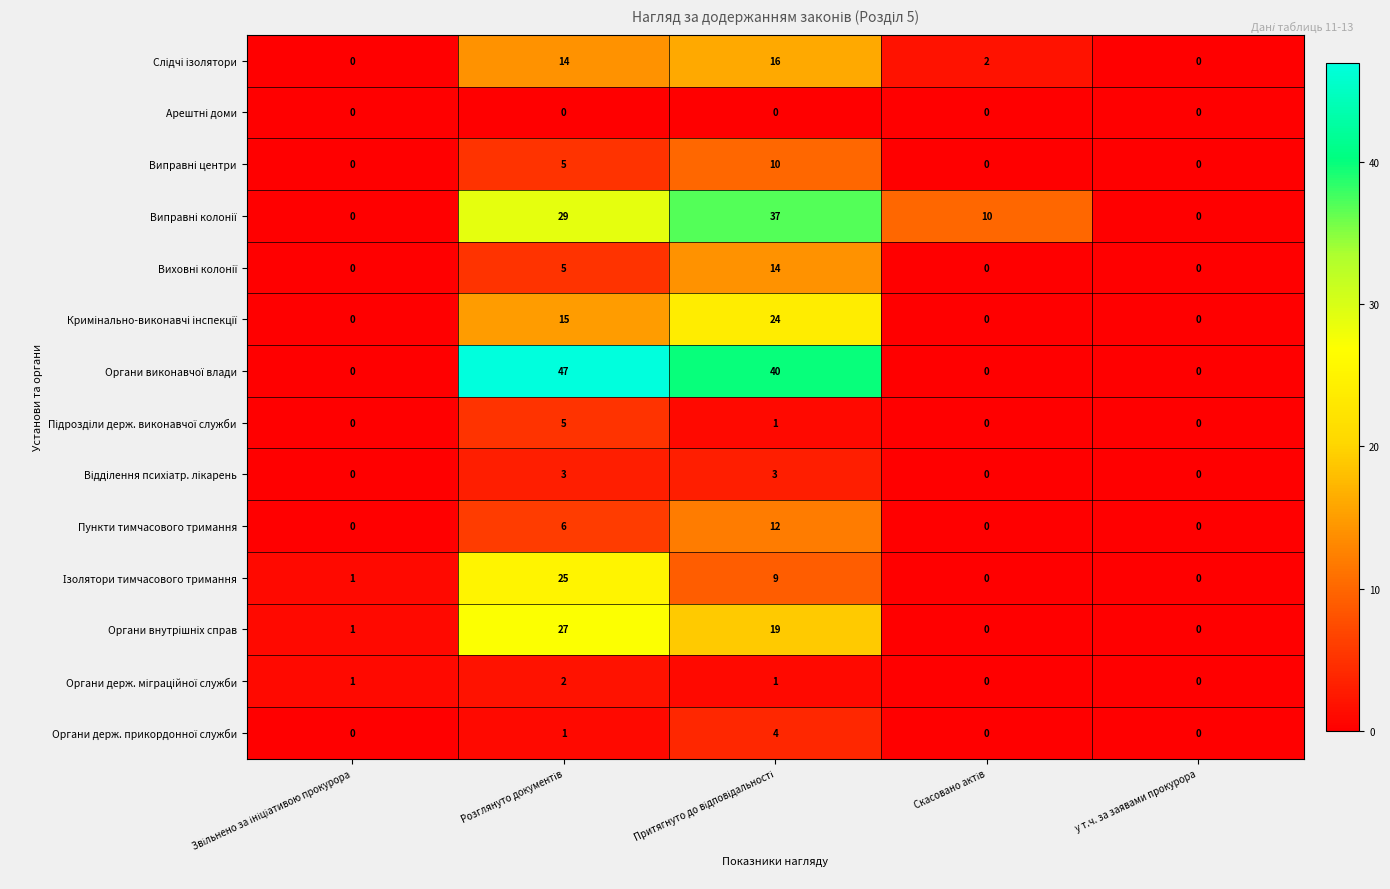

What is the maximum value shown in the chart?

47